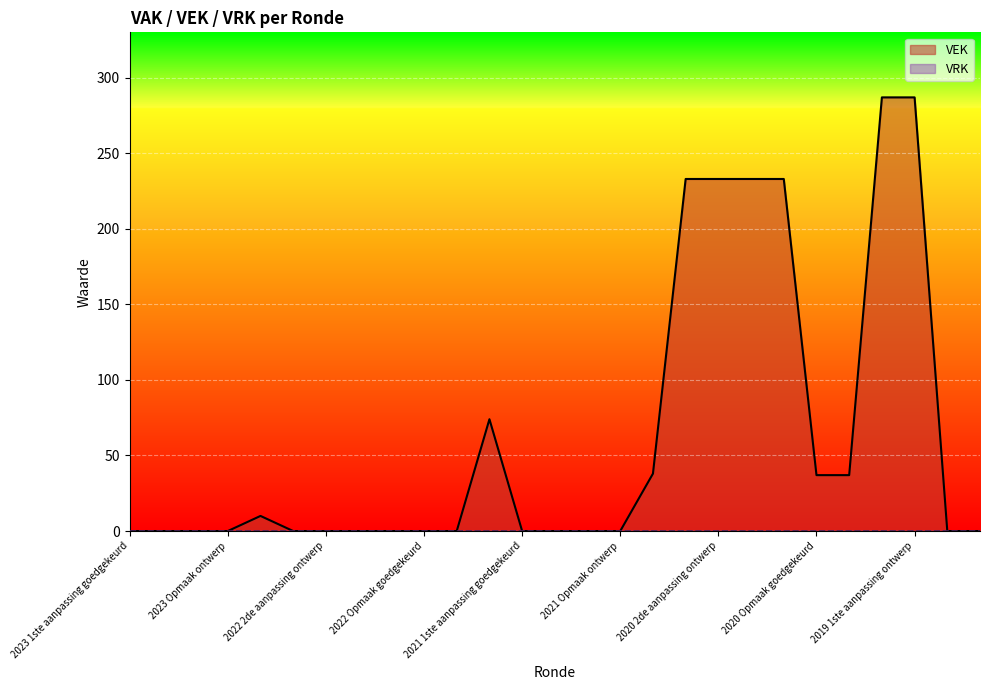

Which series has the largest range (max minus min)?

VEK